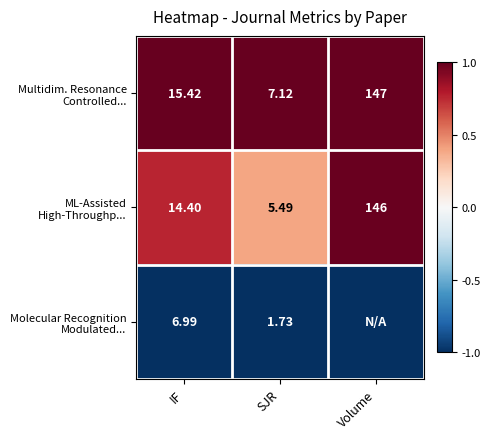

Where is Multidim. Resonance Controlled... nearest to the value 1?

IF